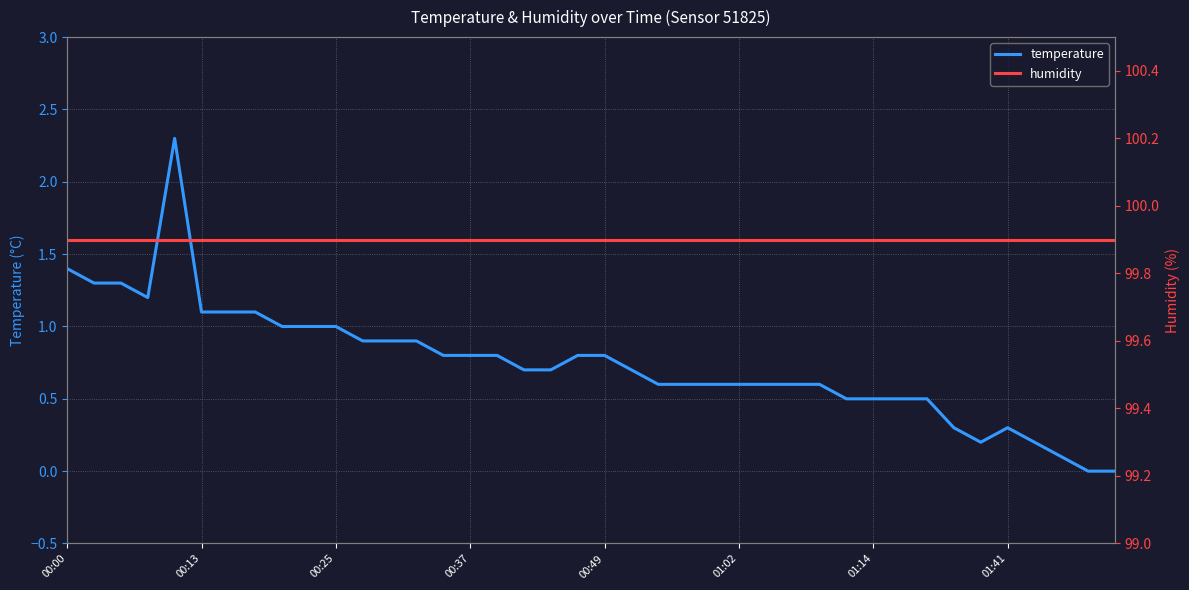

True or false: humidity and temperature intersect in this chart.

False